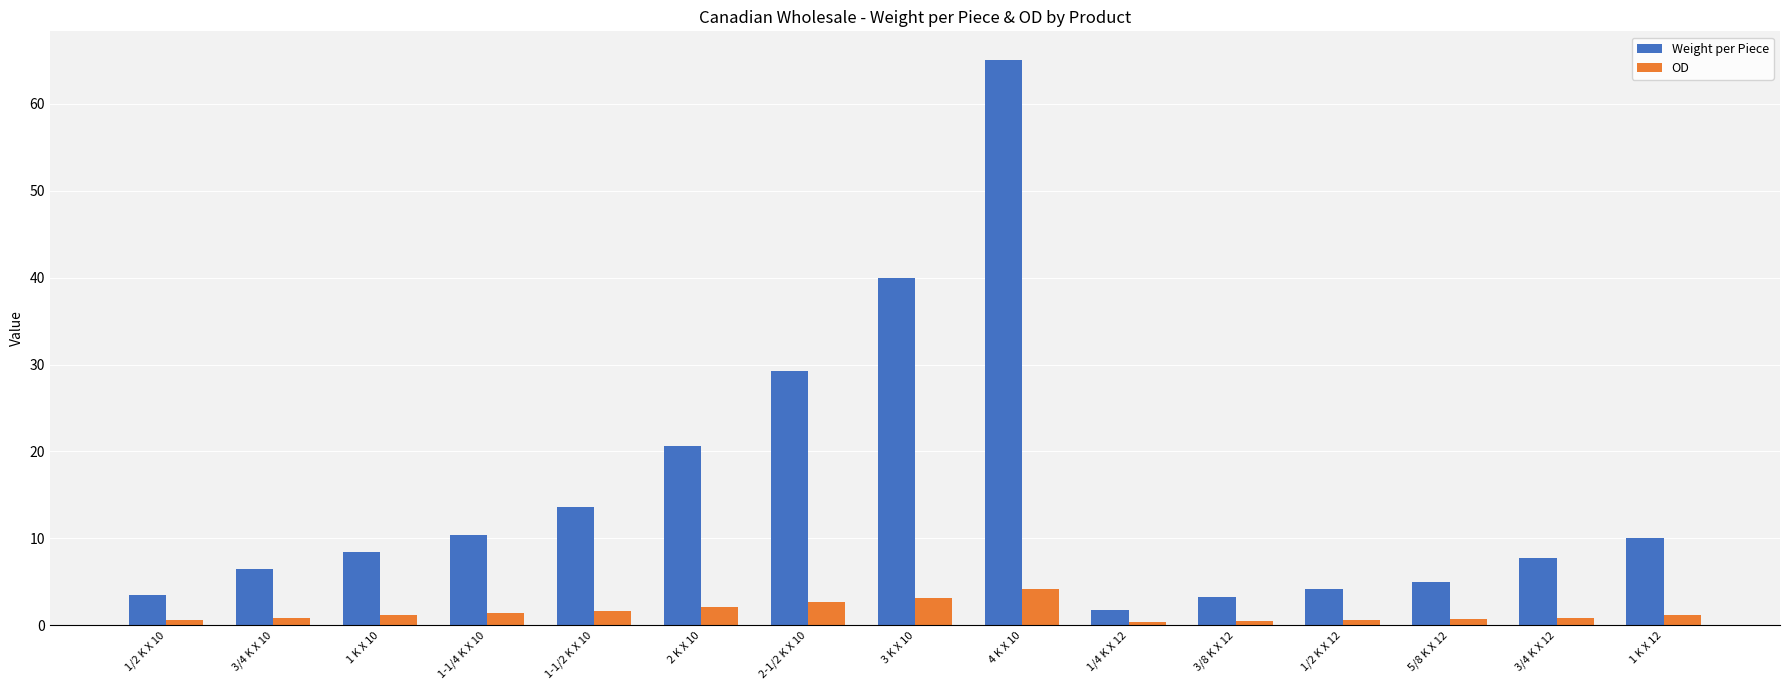

What is the highest value of the OD series?

4.1